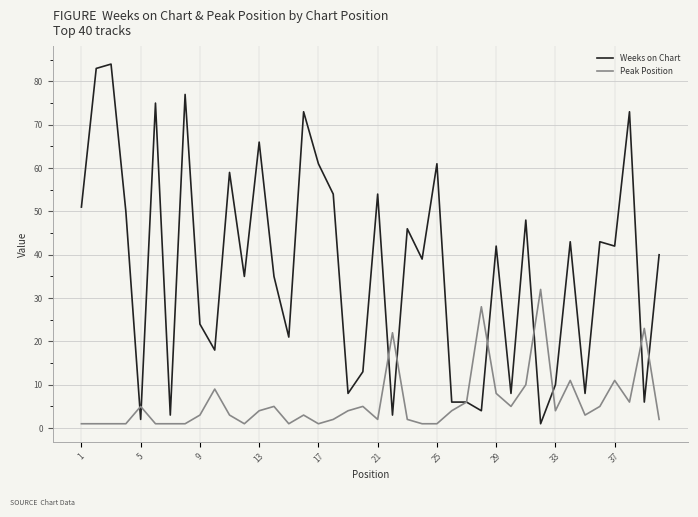

Which series has the largest range (max minus min)?

Weeks on Chart